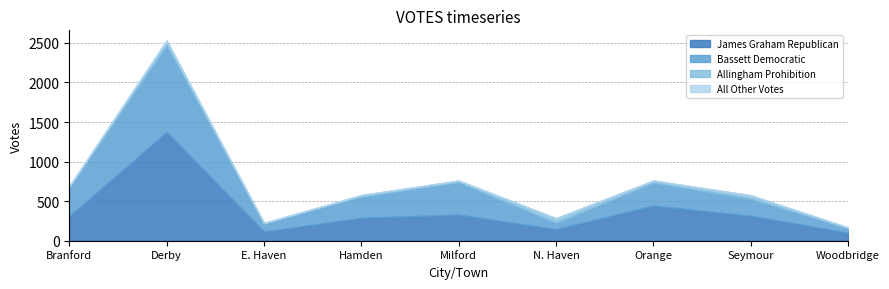

How many values in the Allingham Prohibition series are below 20?

4